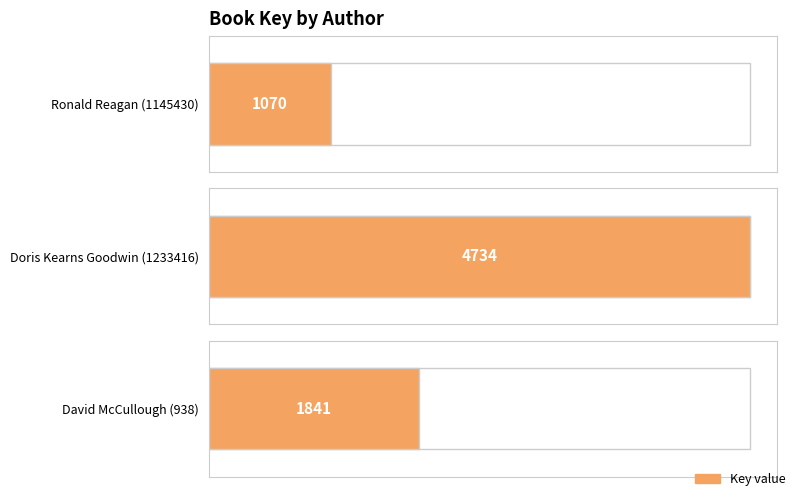

How many values are between 1070 and 4734?

3